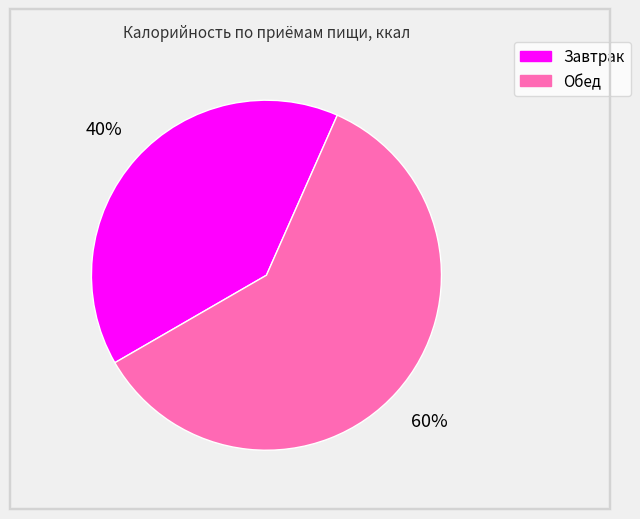

To the nearest percent, what percentage of the pie is Завтрак?

40%